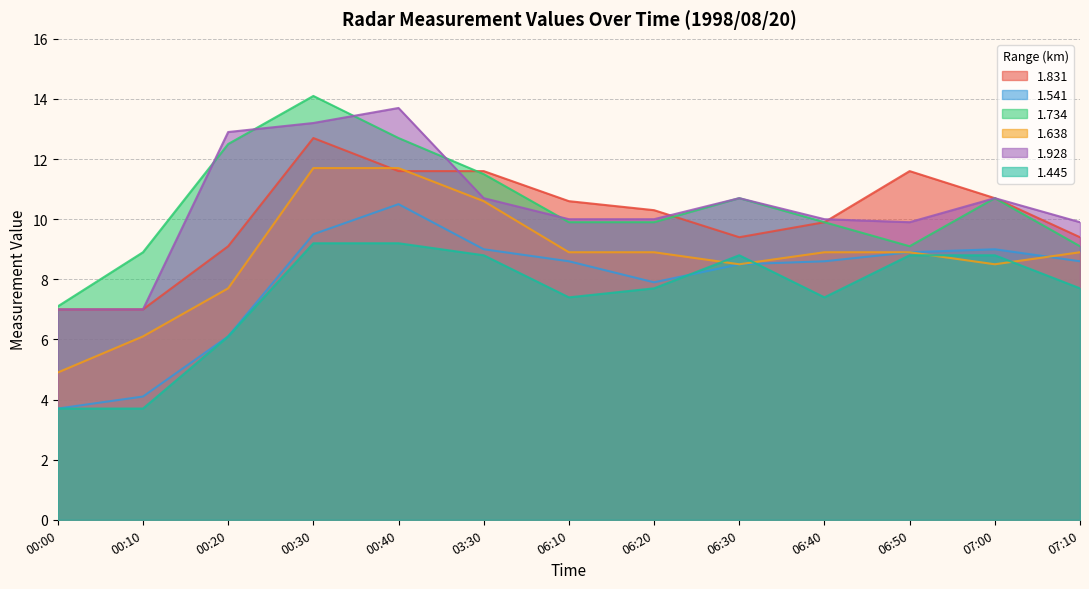

What is the label of the 4th point from the left?

00:30